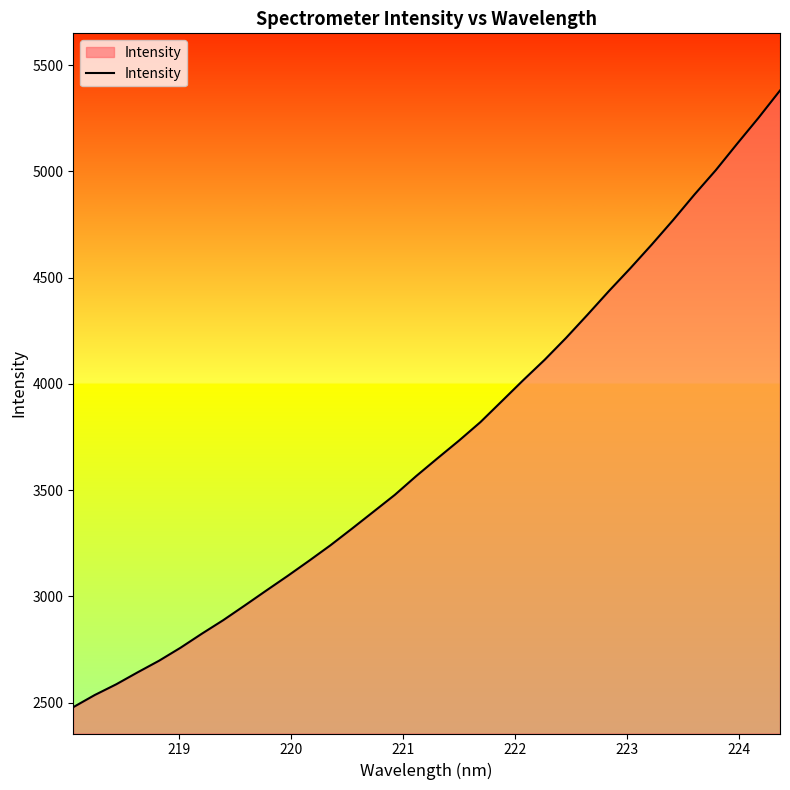

What is the difference between the maximum and minimum values?

2901.4